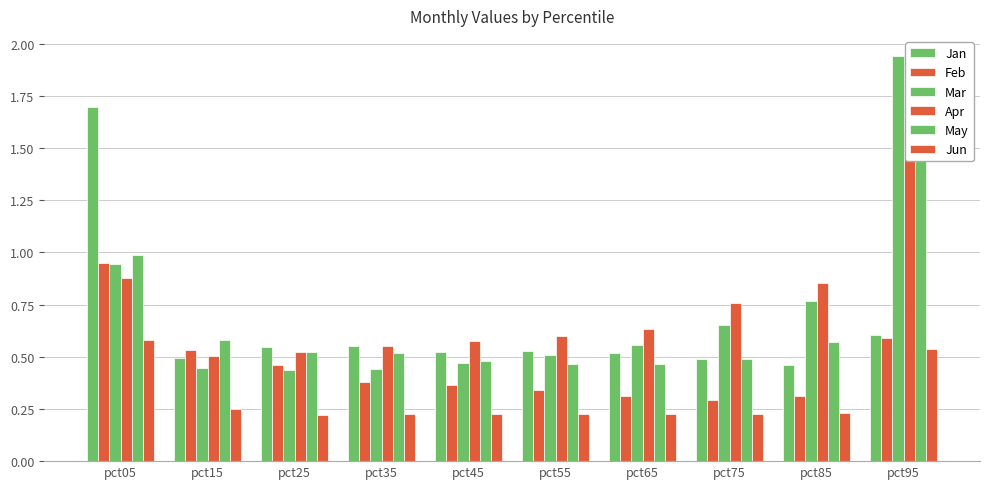

What is the sum of the Jan values at pct85 and pct15?

1.0